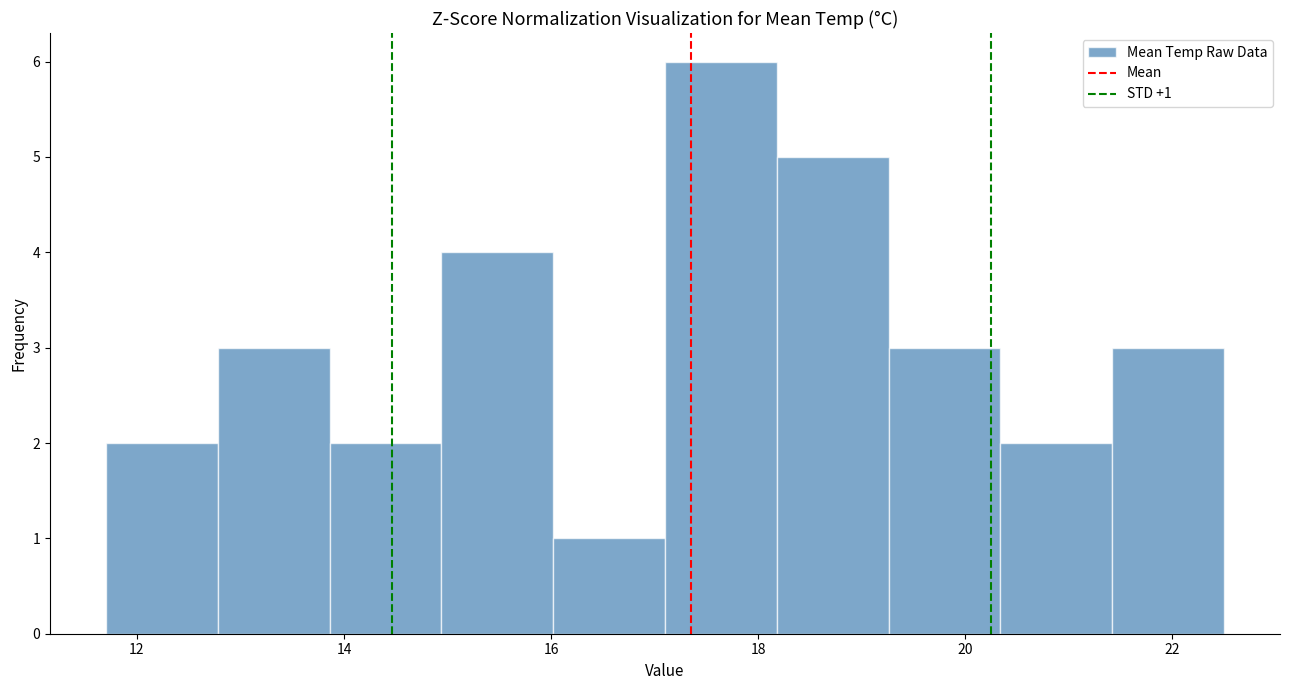

Over which range of the x-axis is the bar tallest?

17.10 to 18.18